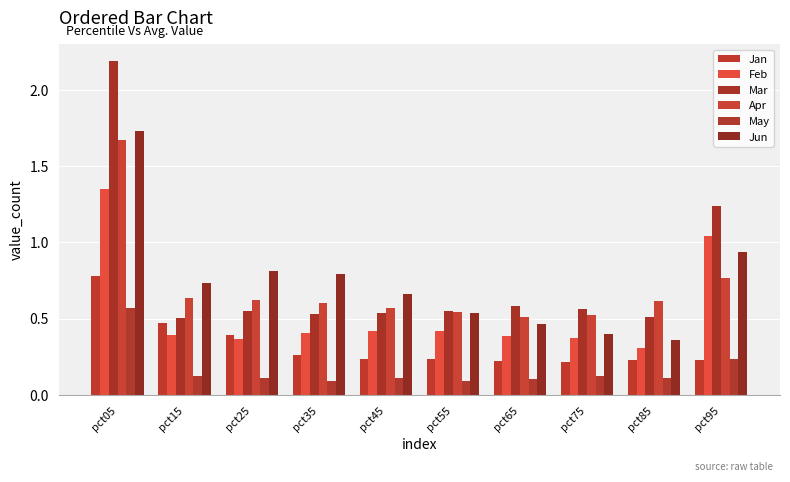

The May series shows 0.1 at pct85. True or false?

True